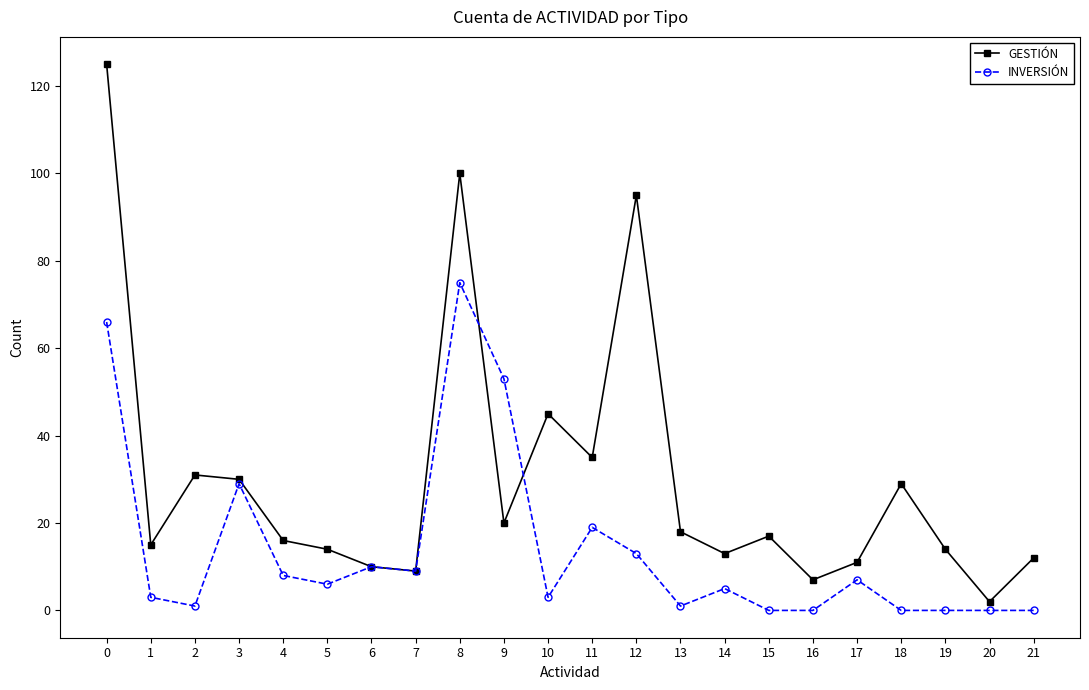

Between 8 and 12, which series saw the biggest shift?

INVERSIÓN